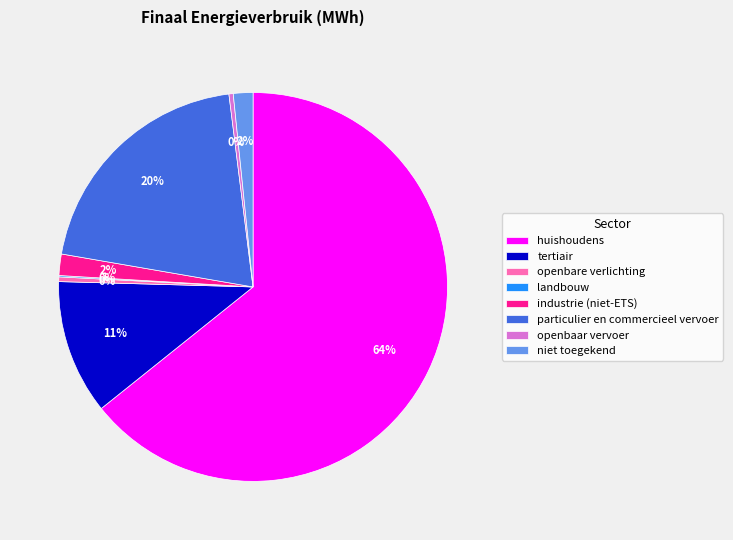

Is the sum of niet toegekend and huishoudens greater than half?

Yes